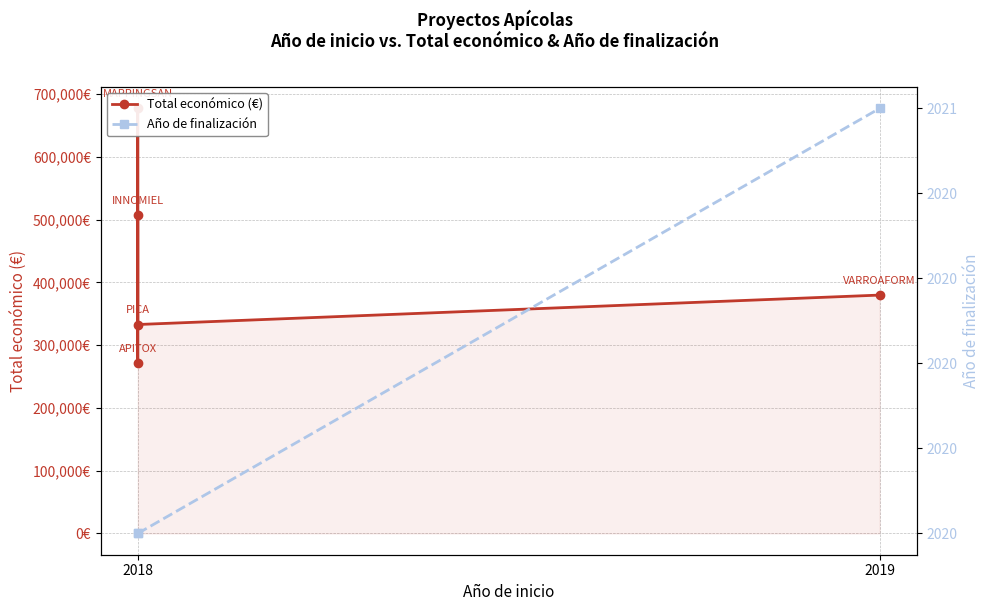

What value does the Total económico (€) series have at 2018?

333001.0